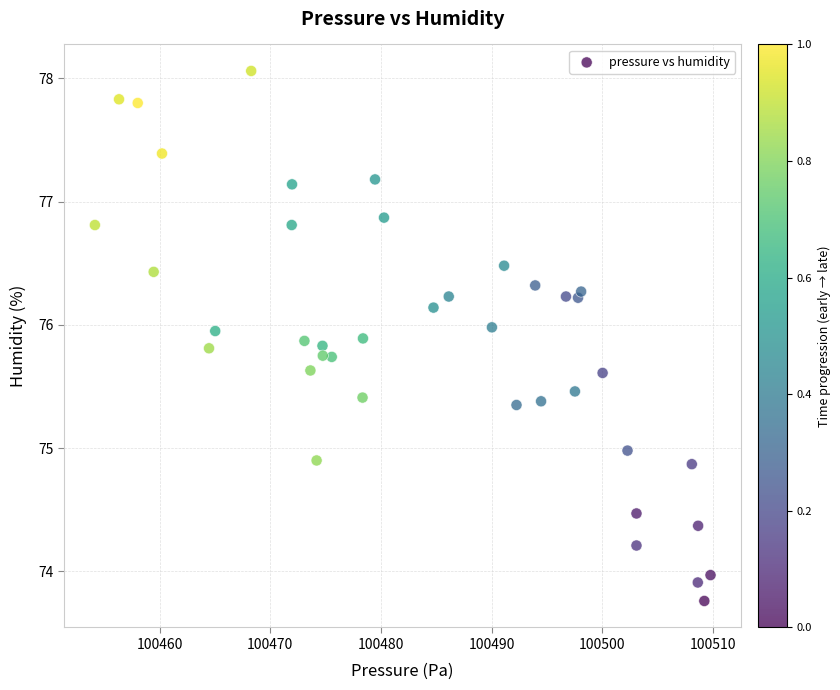

What is the range of X values (max minus min)?

55.6